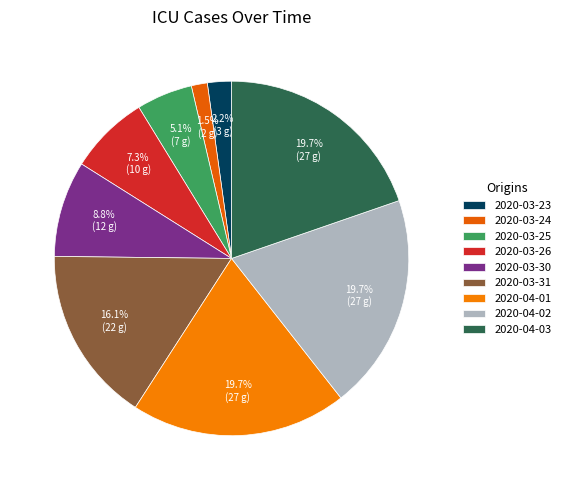

What is the ratio of the value at 2020-03-25 to the value at 2020-04-02?

0.3